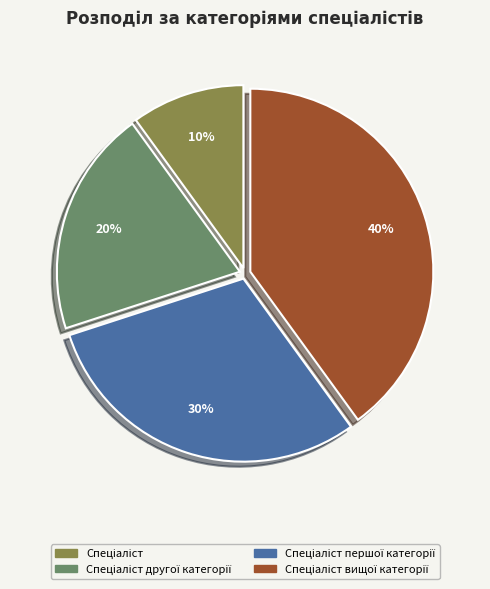

Does any single category account for the majority?

No